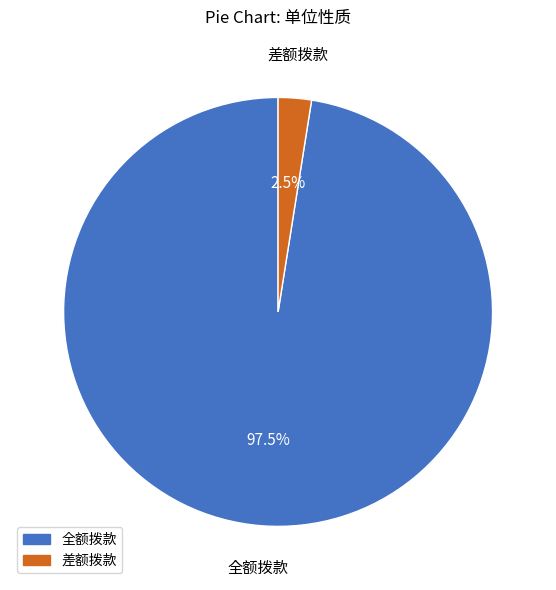

What is the ratio of the value at 全额拨款 to the value at 差额拨款?

39.0